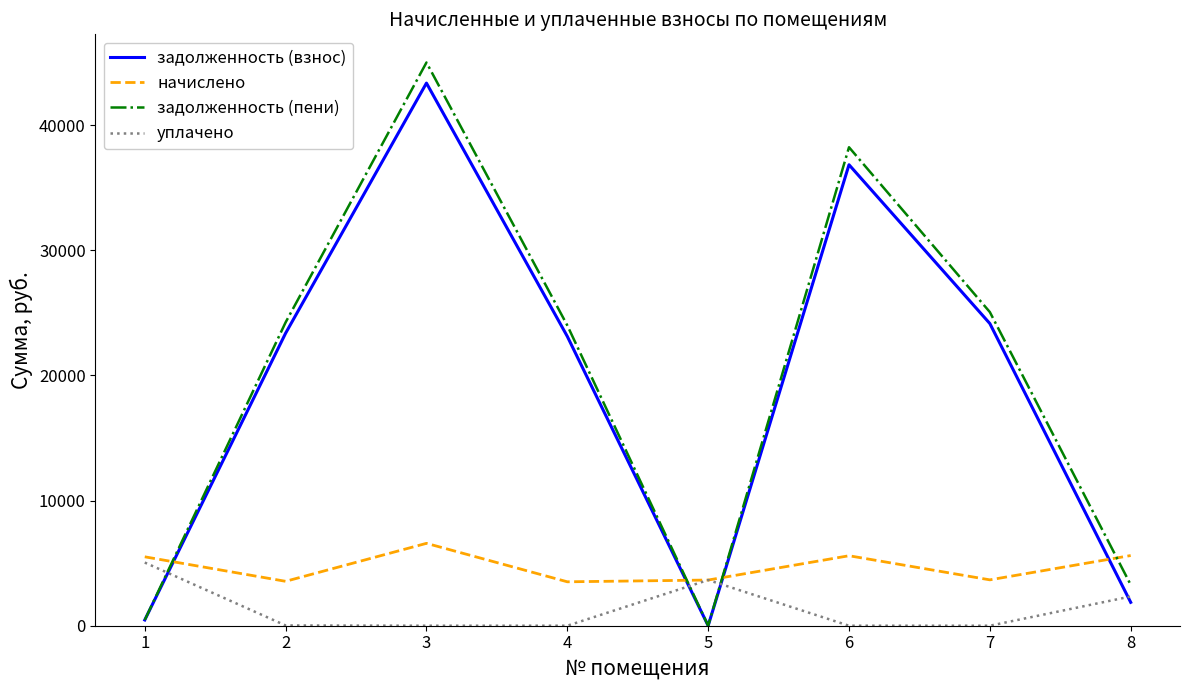

True or false: уплачено has a value of -2654.5 at 6.

False